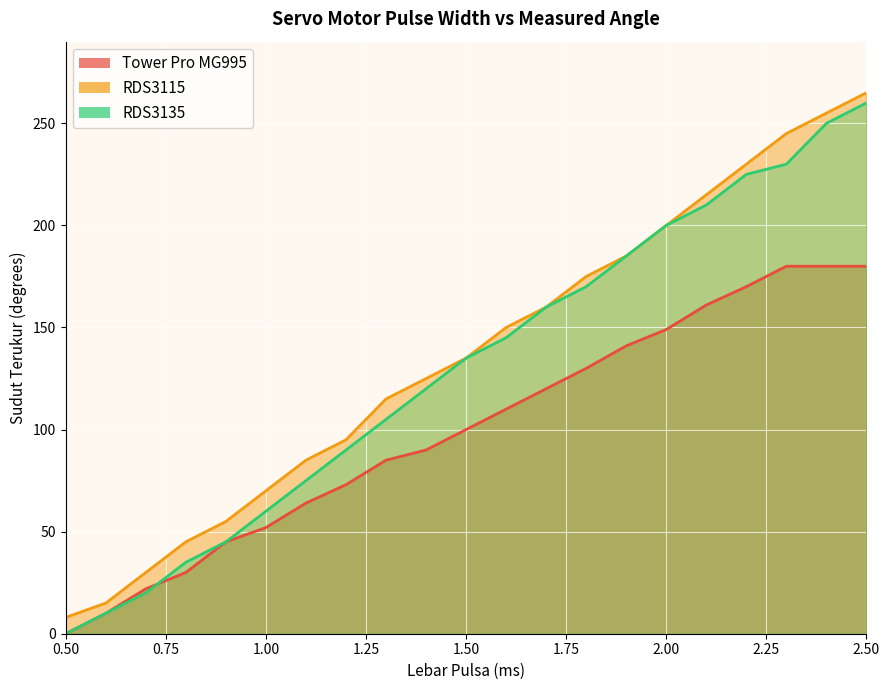

What is the difference between the RDS3135 values at 1.8 and 0.8?

135